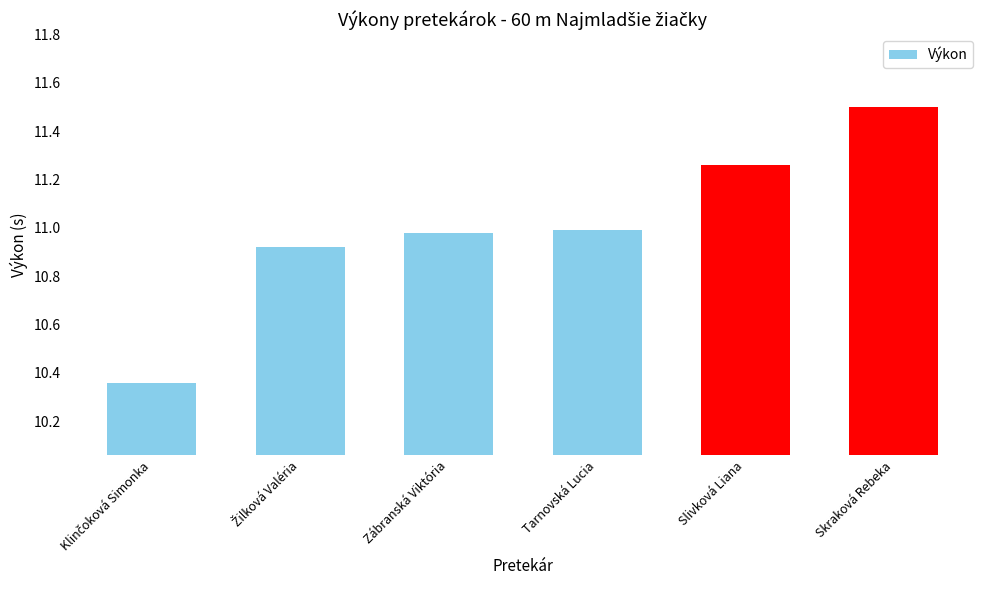

At which category does the chart reach its peak across all series?

Skraková Rebeka